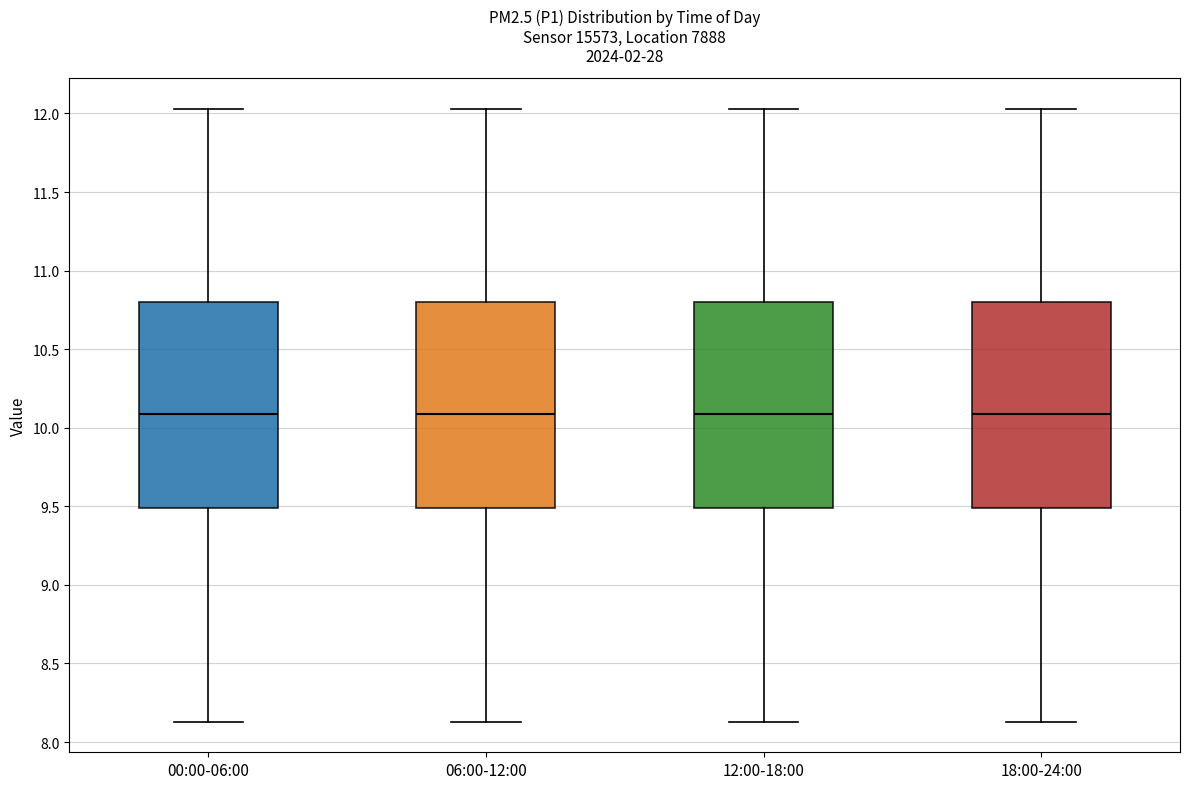

Reading left to right, transcribe this box plot: for each box, give where its median line is, the range the box spans, and where its two whiskers end, as read against the y-axis. The values are not printed on the chart, so give them approximately, as read against the axis.

00:00-06:00: median 10.10, box 9.50 to 10.80, whiskers 8.15 to 12.05
06:00-12:00: median 10.10, box 9.50 to 10.80, whiskers 8.15 to 12.05
12:00-18:00: median 10.10, box 9.50 to 10.80, whiskers 8.15 to 12.05
18:00-24:00: median 10.10, box 9.50 to 10.80, whiskers 8.15 to 12.05